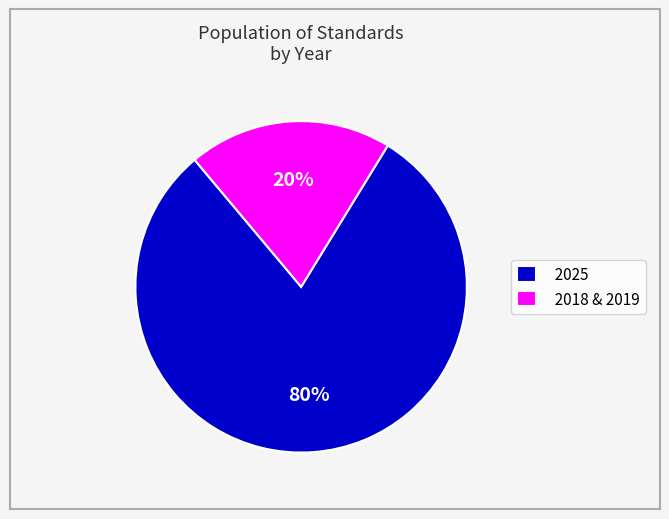

To the nearest percent, what is the difference between the largest and smallest slice percentages?

60%